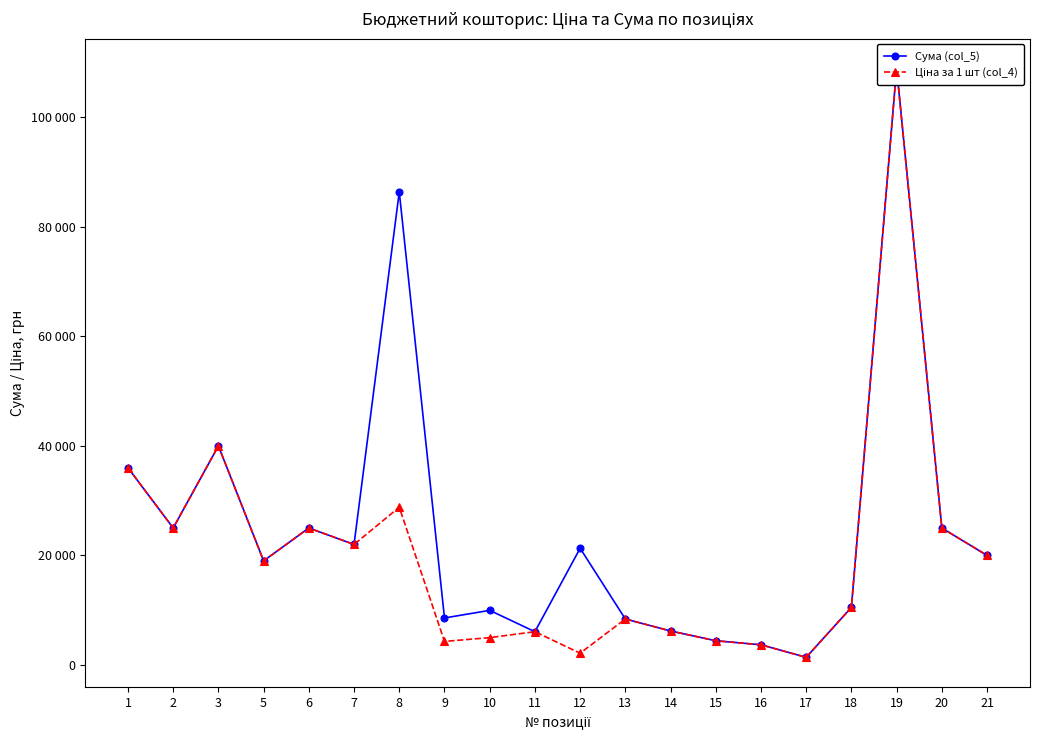

Reading left to right, list all the values displayed in this chart.

Сума (col_5): 1=36000	2=25000	3=40000	5=19000	6=25000	7=22000	8=86400	9=8568	10=9960	11=6060	12=21300	13=8382	14=6192	15=4410	16=3672	17=1380	18=10500	19=109000	20=25000	21=20000
Ціна за 1 шт (col_4): 1=36000	2=25000	3=40000	5=19000	6=25000	7=22000	8=28800	9=4284	10=4980	11=6060	12=2130	13=8382	14=6192	15=4410	16=3672	17=1380	18=10500	19=109000	20=25000	21=20000